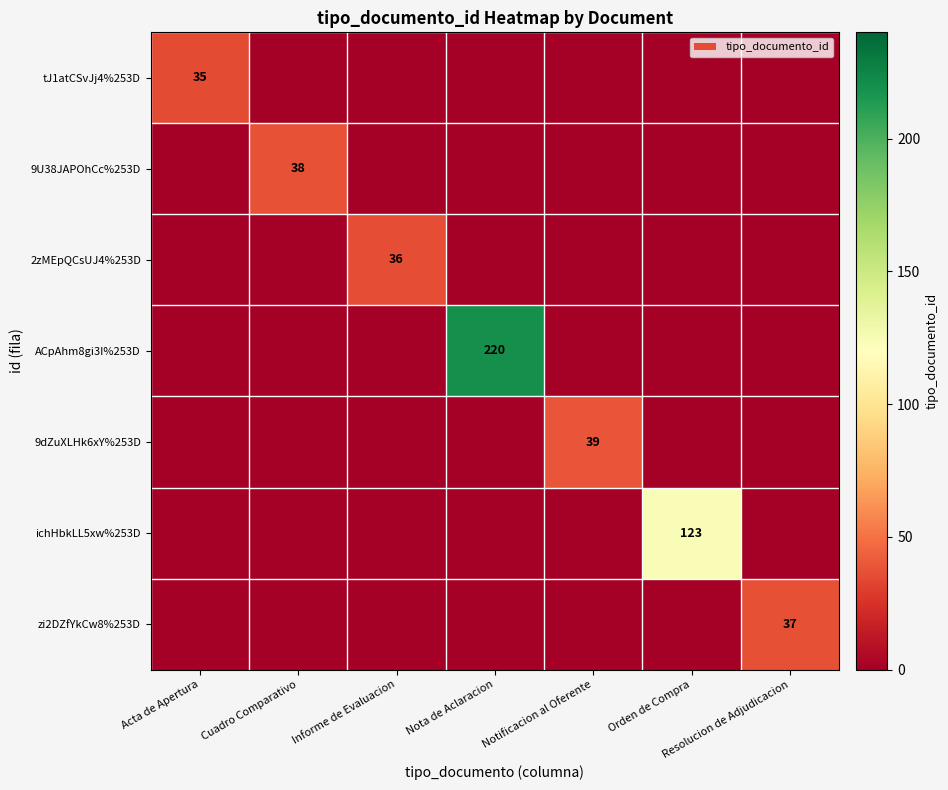

At which category is the sum across all series the highest?

Nota de Aclaracion